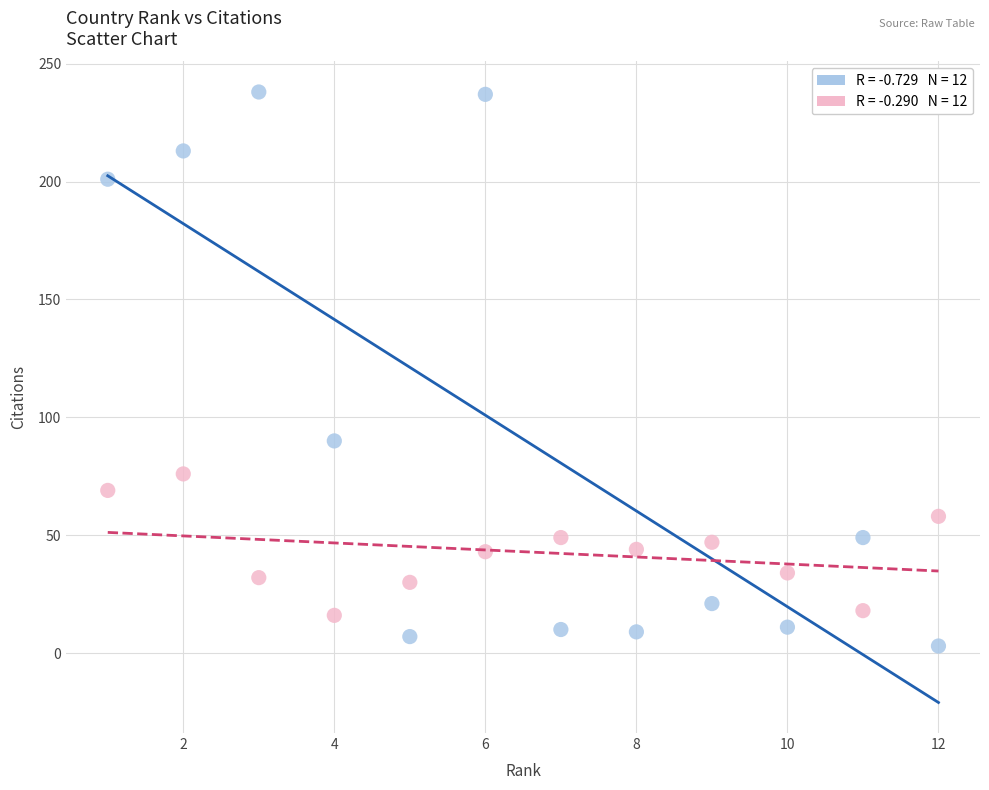

Across all data points, what is the range of X values (max minus min)?

11